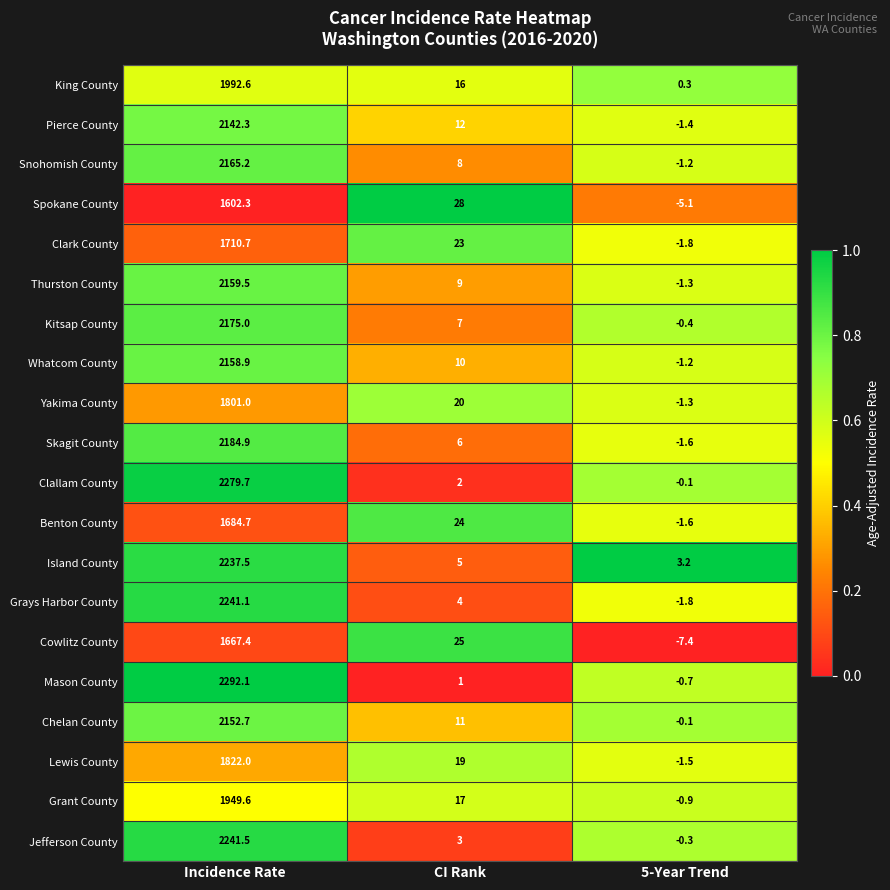

Which category has the highest value across all series?

Incidence Rate